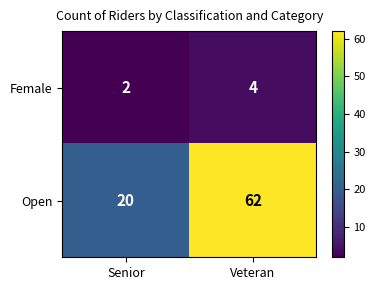

Reading right to left, transcribe all the data shown in this chart.

Female: Veteran=4	Senior=2
Open: Veteran=62	Senior=20